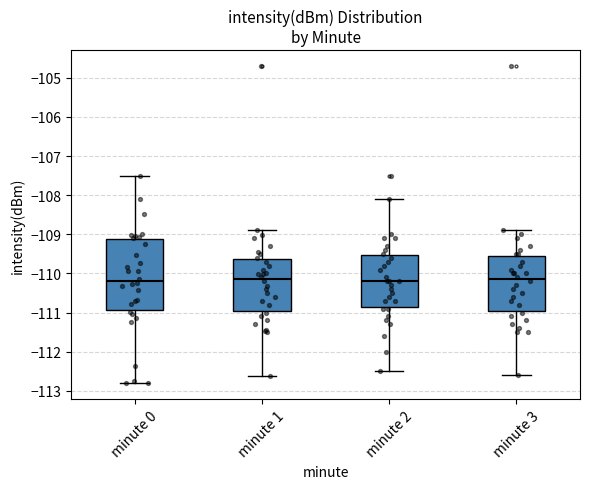

Where does the lower whisker of the box for minute 2 end on the y-axis? The values are not printed on the chart, so give them approximately, as read against the axis.

-112.5